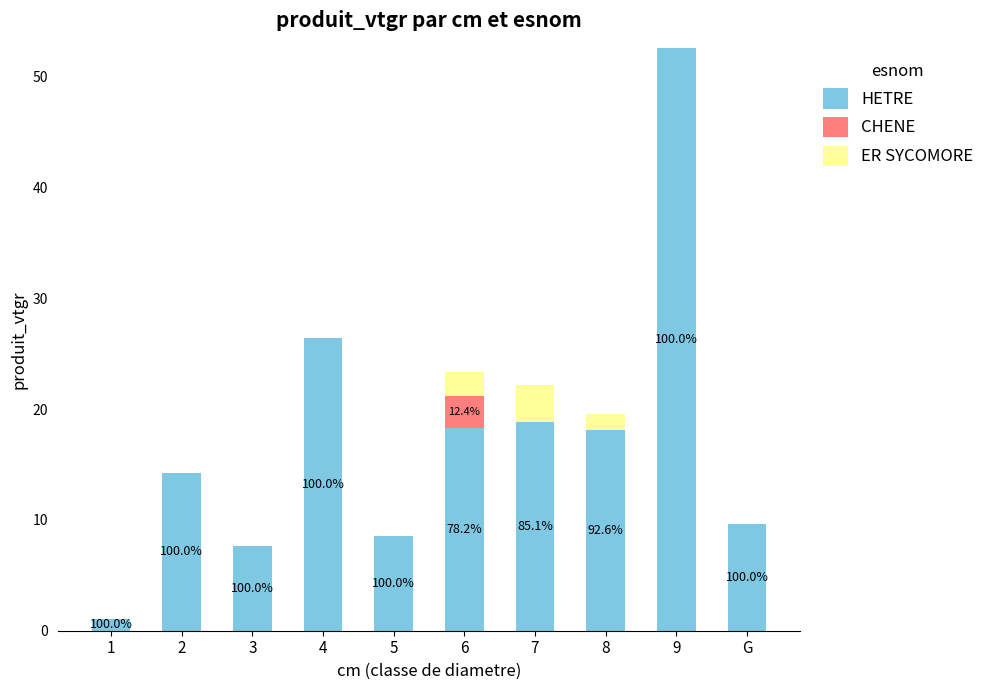

Is it true that HETRE equals 14.2 at 2?

True